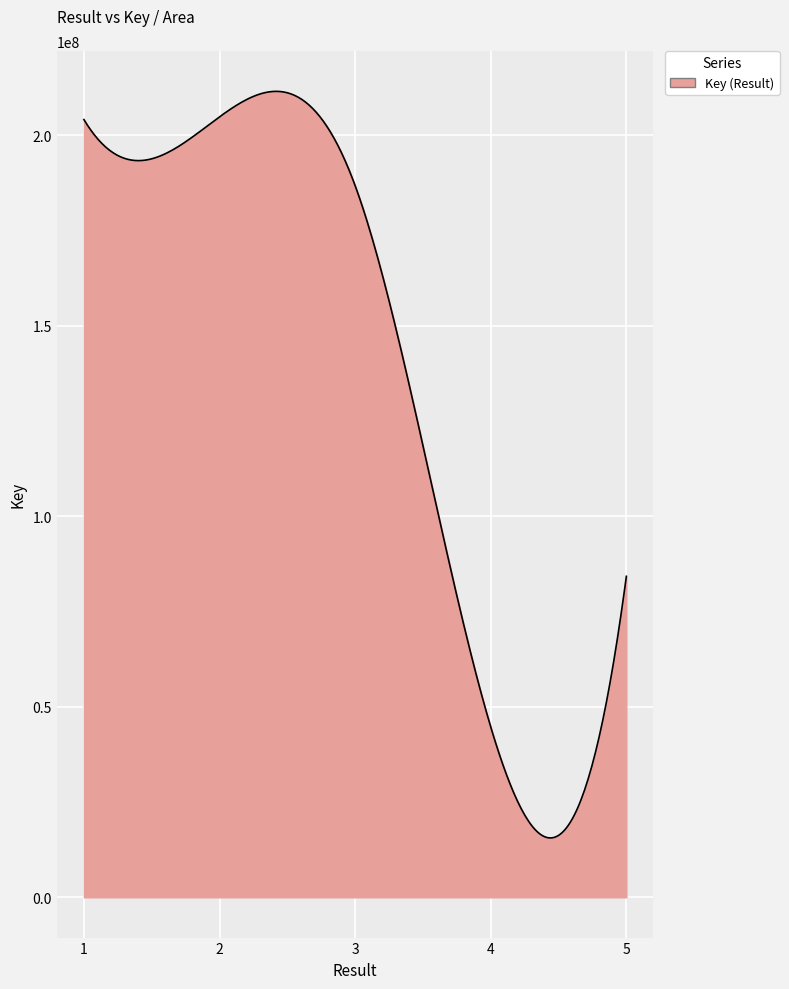

What is the maximum value shown in the chart?

211492239.1